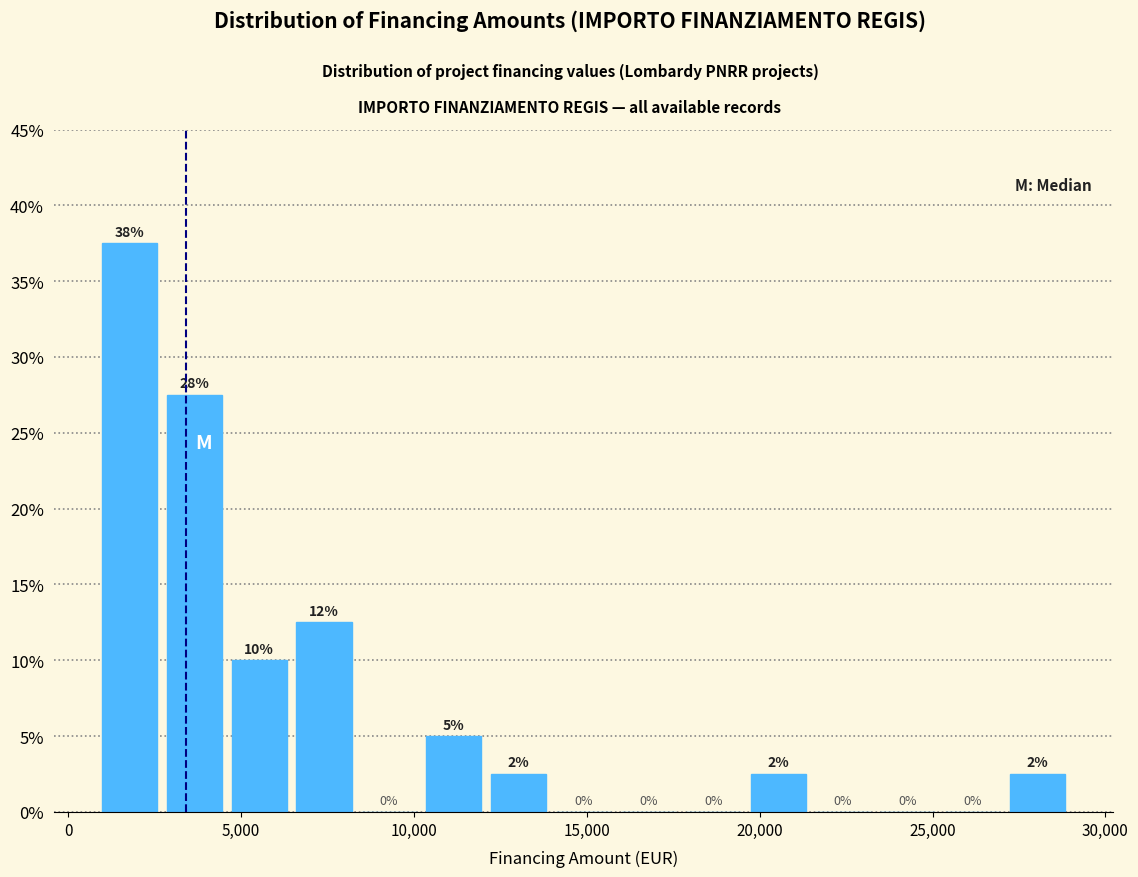

Read against the x-axis, roughly where is the centre of the tallest bar?

2000